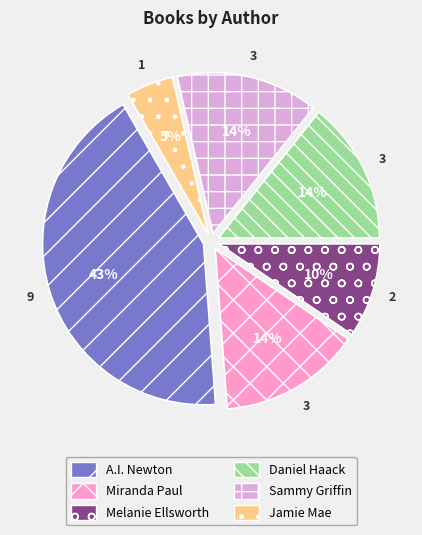

Which slice is the largest?

A.I. Newton